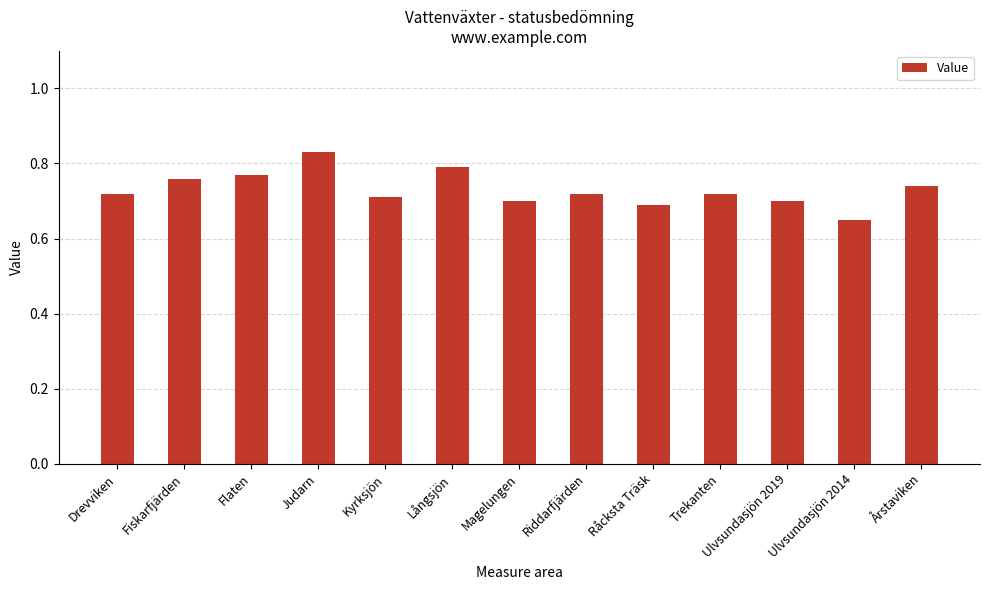

What is the label of the 10th bar from the right?

Judarn